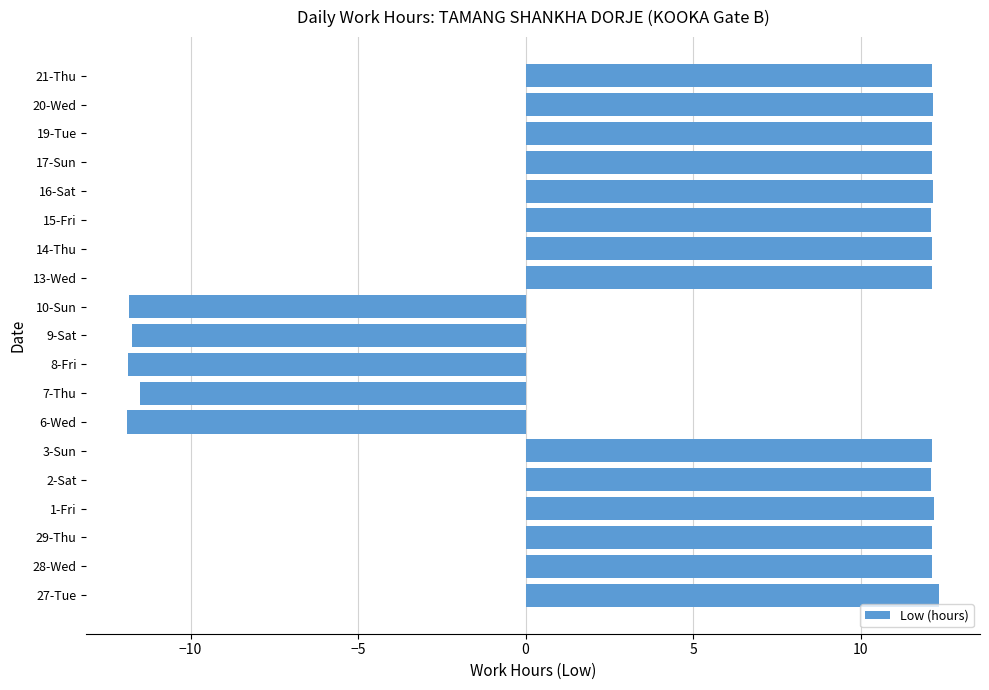

What is the average value?

5.9